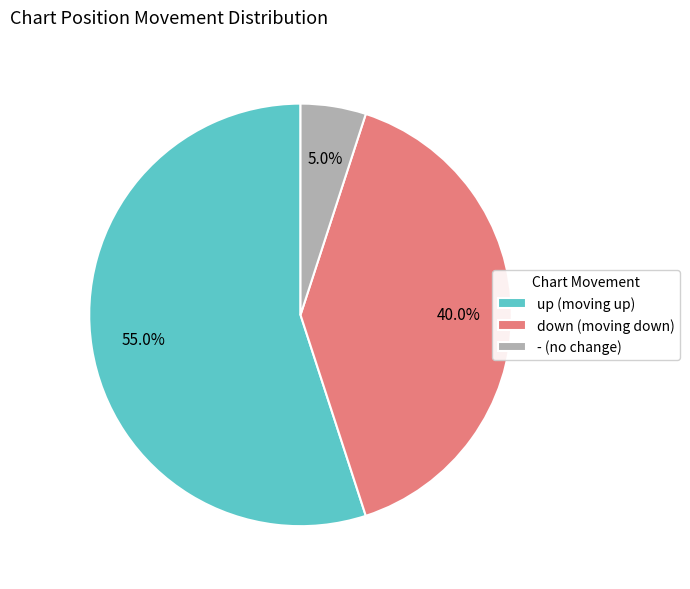

Does any single category account for the majority?

Yes